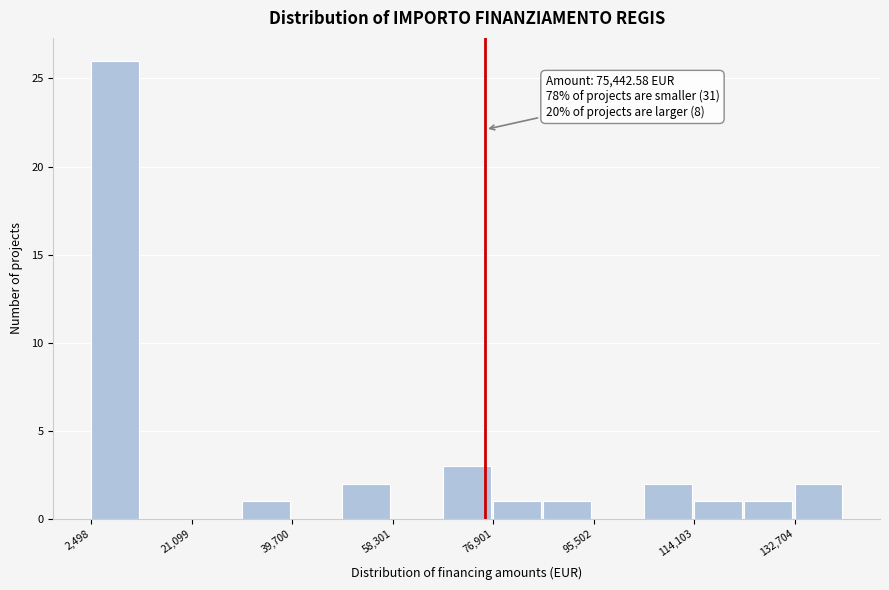

Over which range of the x-axis is the bar tallest?

2000 to 12000